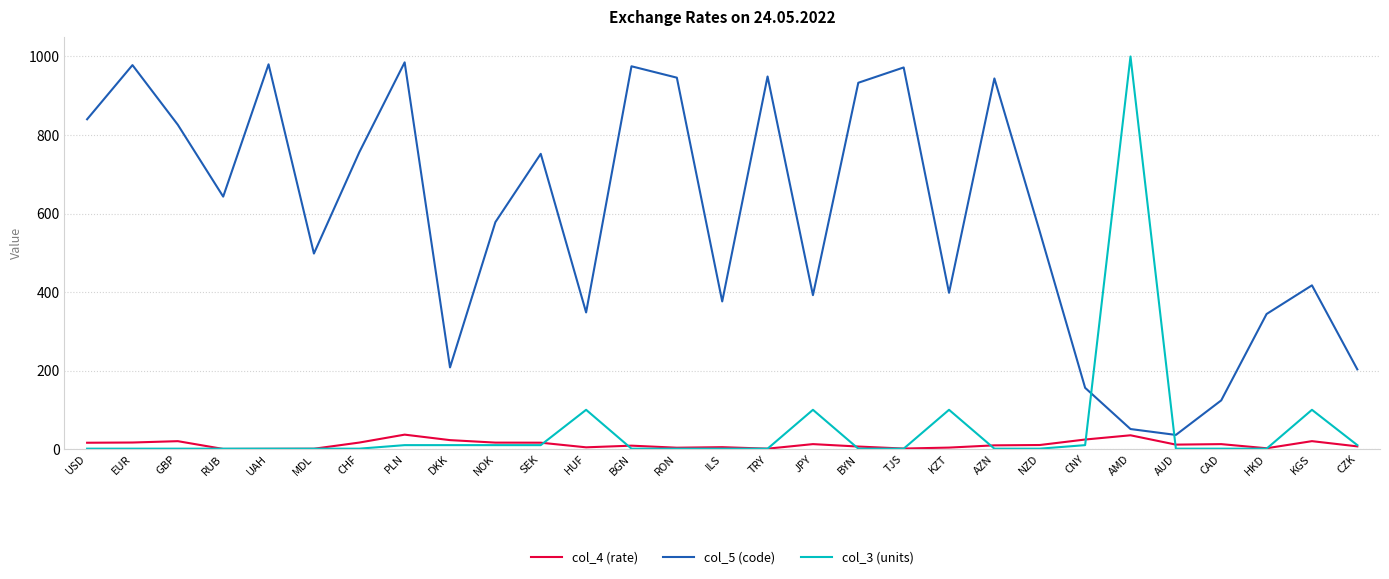

What is the greatest value displayed?

1000.0